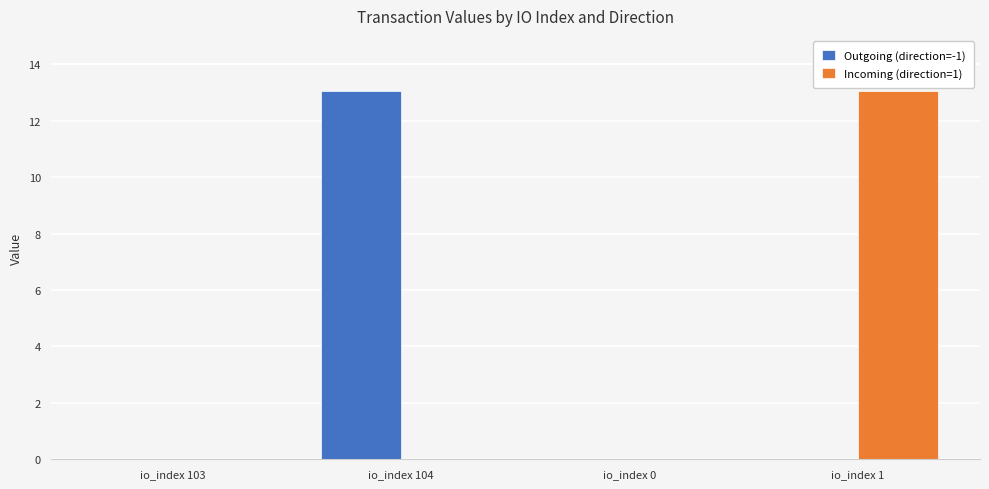

True or false: Incoming (direction=1) has a value of 0.0 at io_index 0.

True